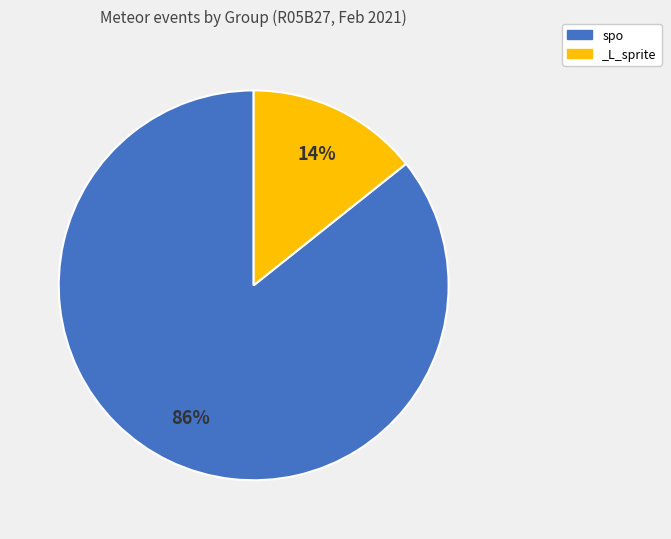

Does any single category account for the majority?

Yes